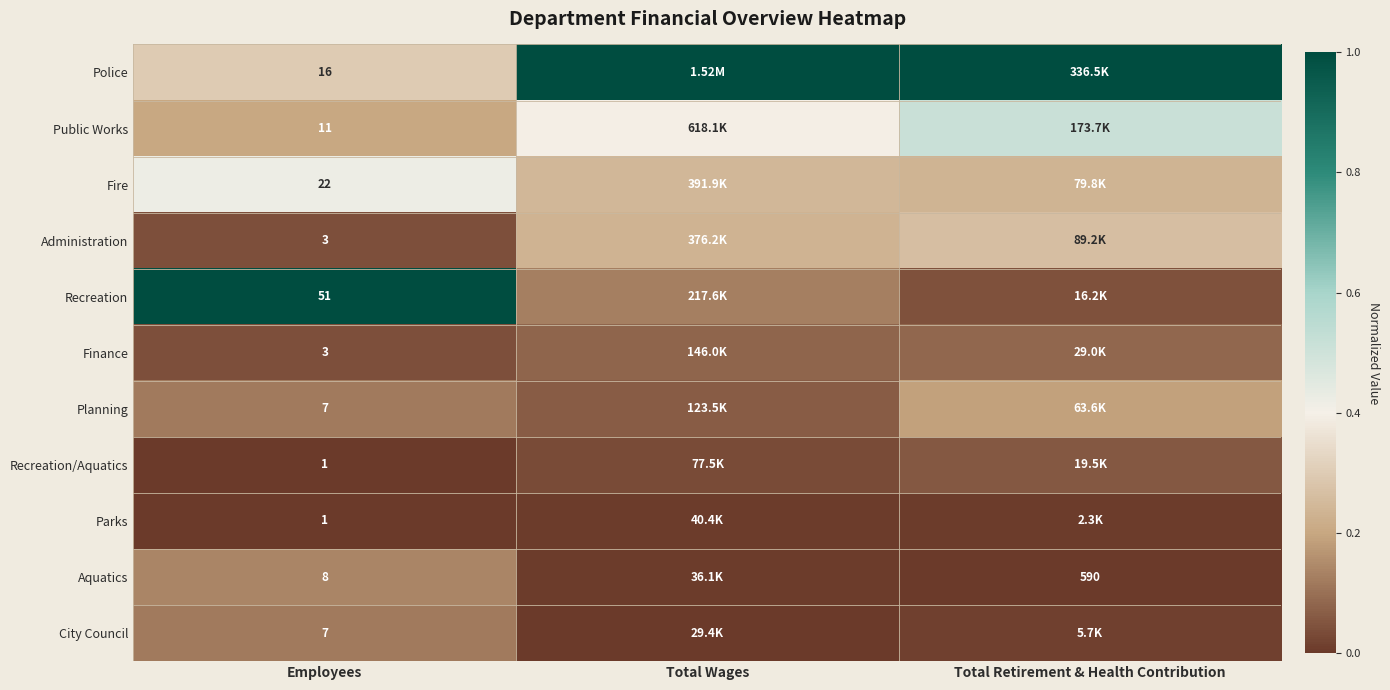

Where is Planning nearest to the value 0?

Total Wages